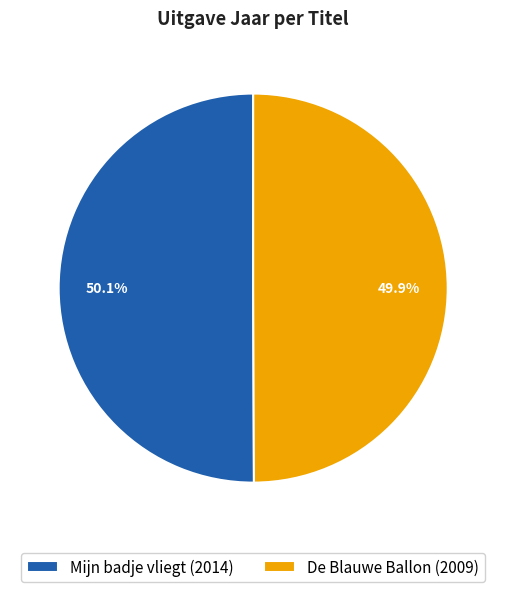

Approximately how many times larger is the value at De Blauwe Ballon (2009) compared to Mijn badje vliegt (2014)?

1.0